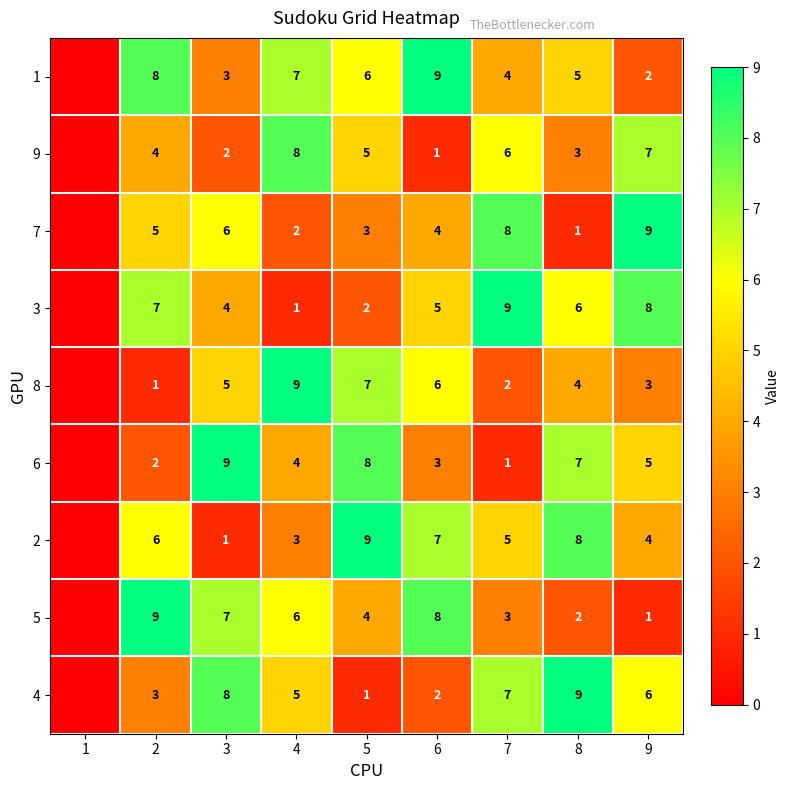

What is the difference between the 7 values at 8 and 9?

8